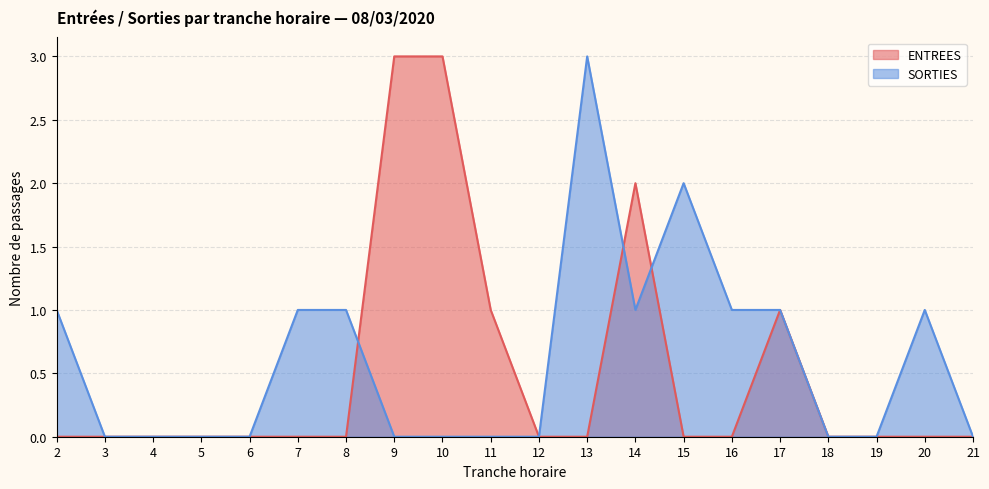

What is the sum of all ENTREES values?

10